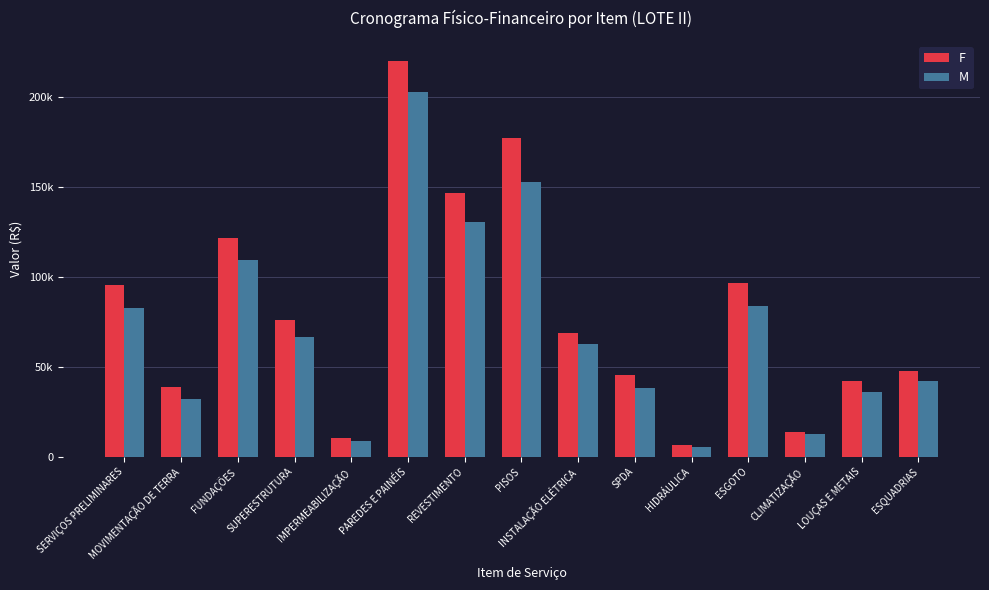

At which category is the sum across all series the highest?

PAREDES E PAINÉIS